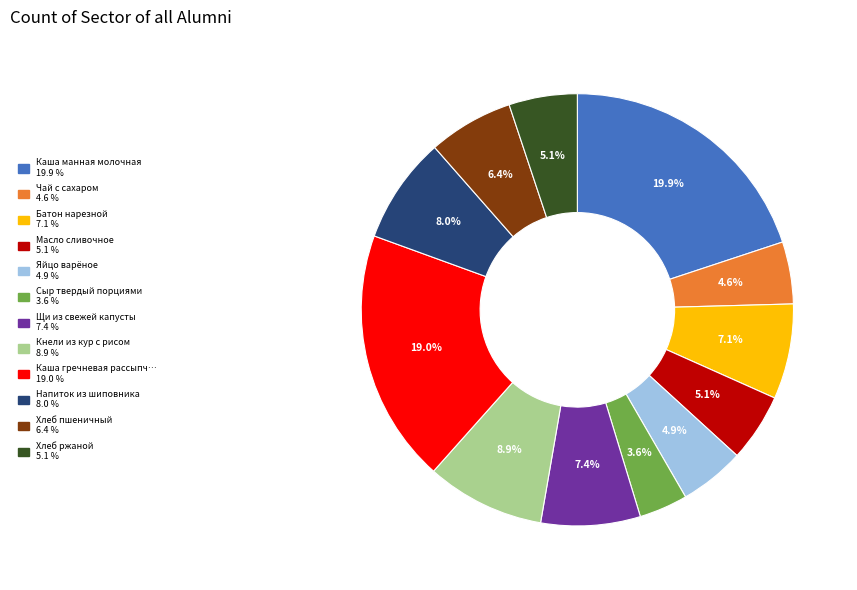

Is there a majority slice in this chart?

No